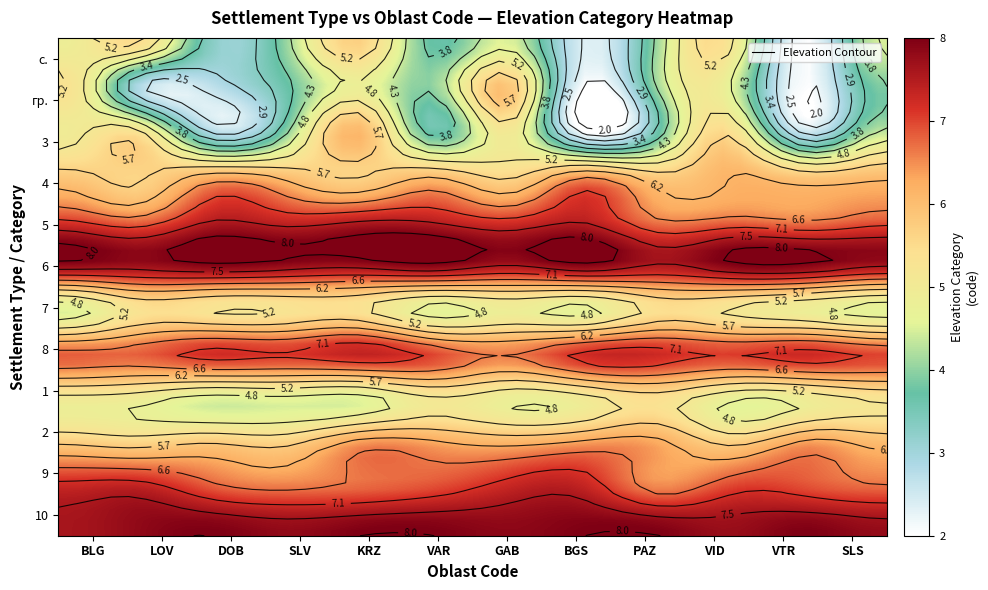

The SLS series shows 8 at 3. True or false?

False